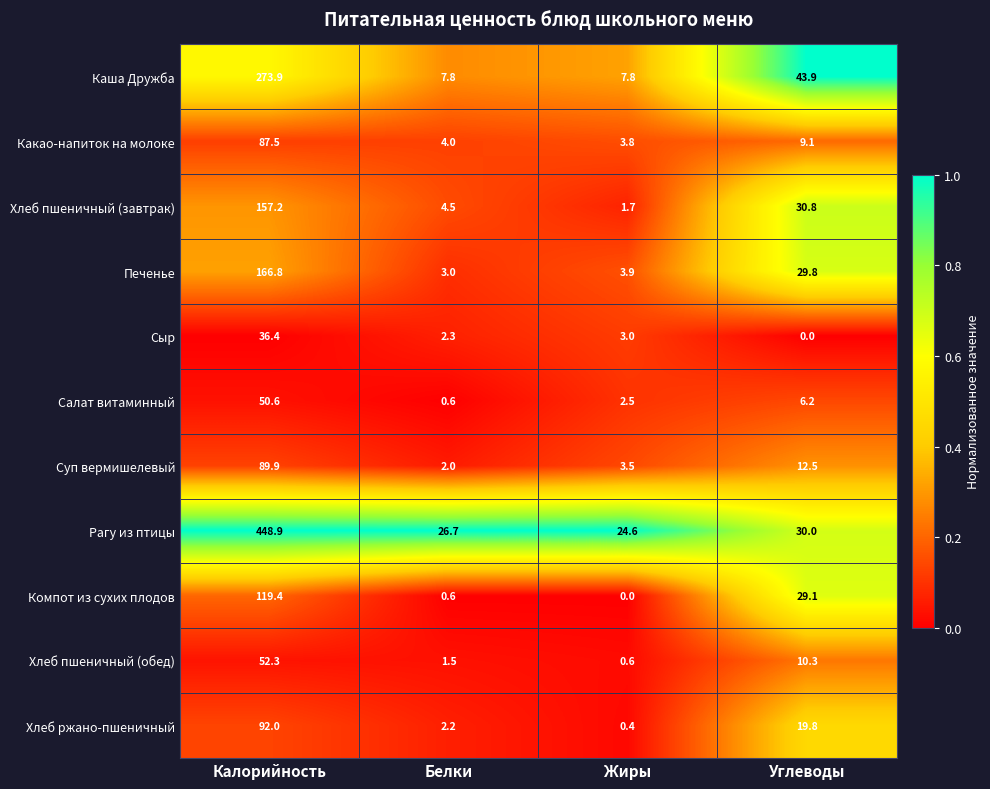

Where does the Какао-напиток на молоке series first go above 9?

Калорийность